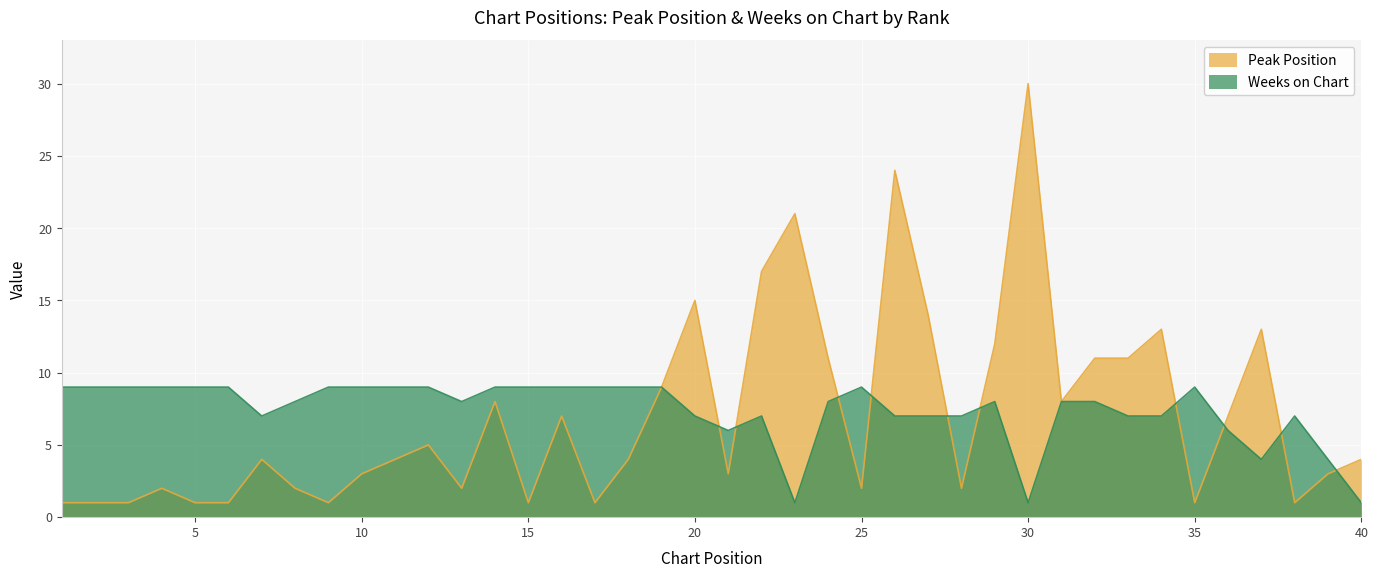

The value of Weeks on Chart at 13 is 8. True or false?

True